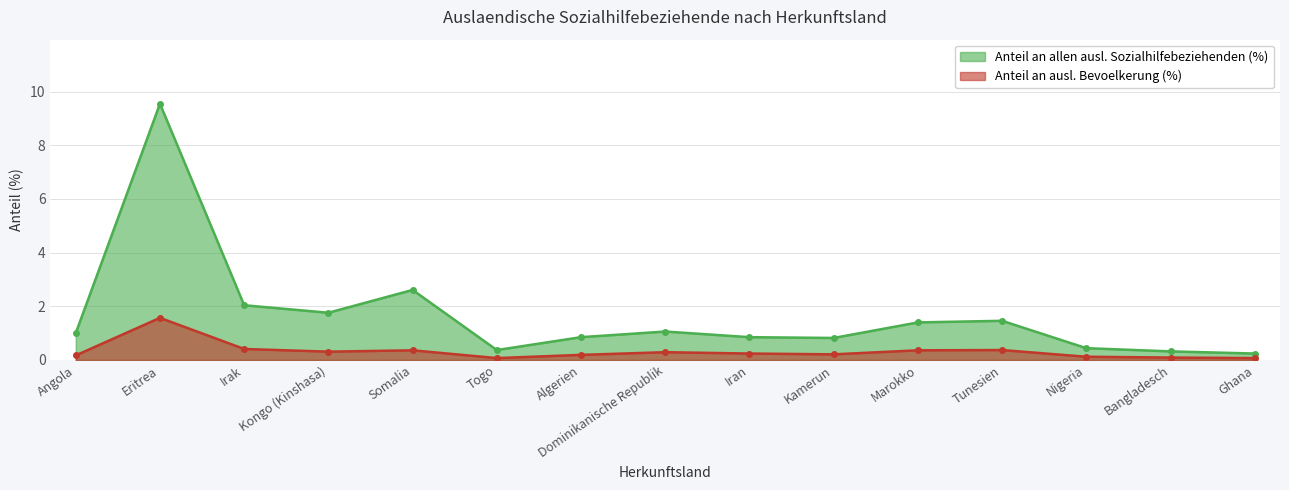

At which label does Anteil an ausl. Bevoelkerung (%) reach its peak?

Eritrea